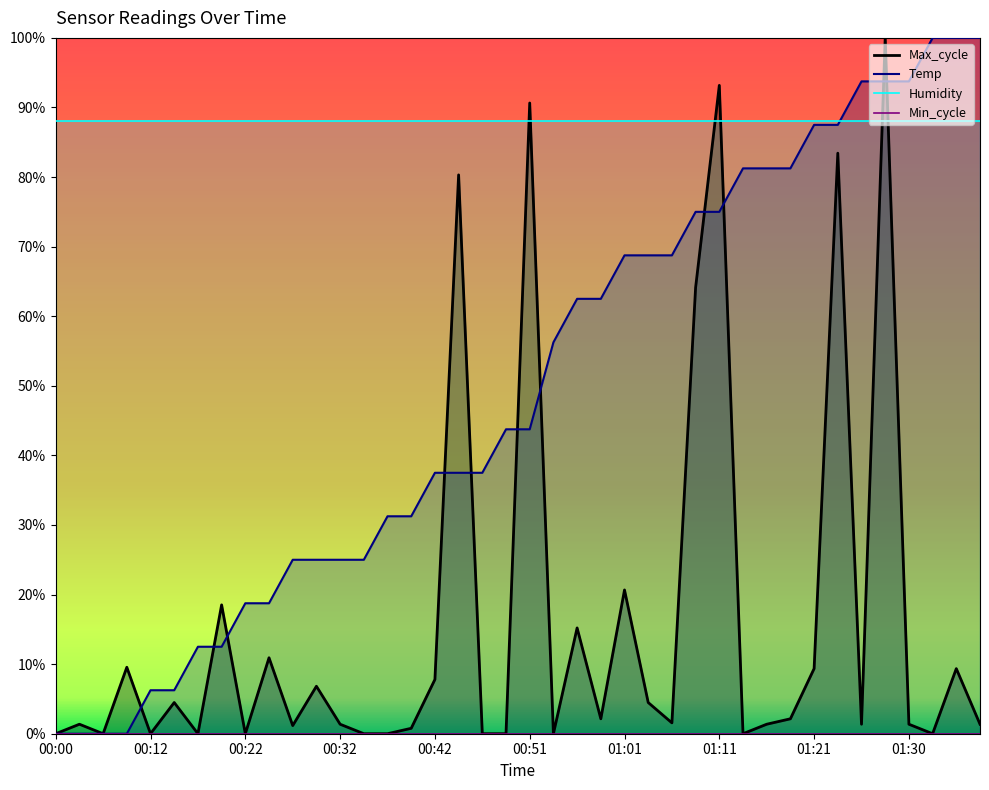

At which label is Max_cycle closest to 0?

00:00